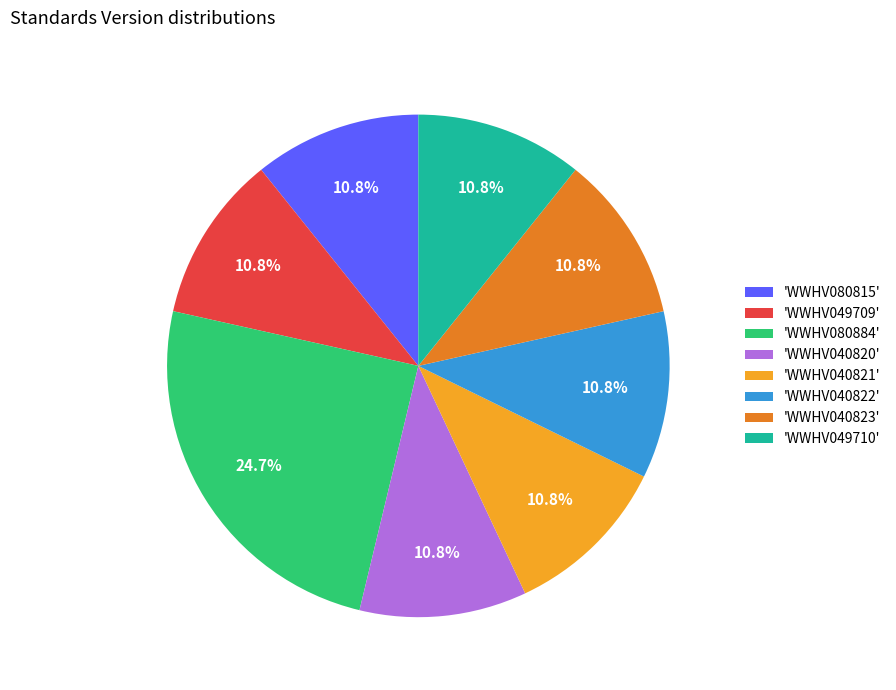

What is the largest slice in the pie chart?

'WWHV080884'